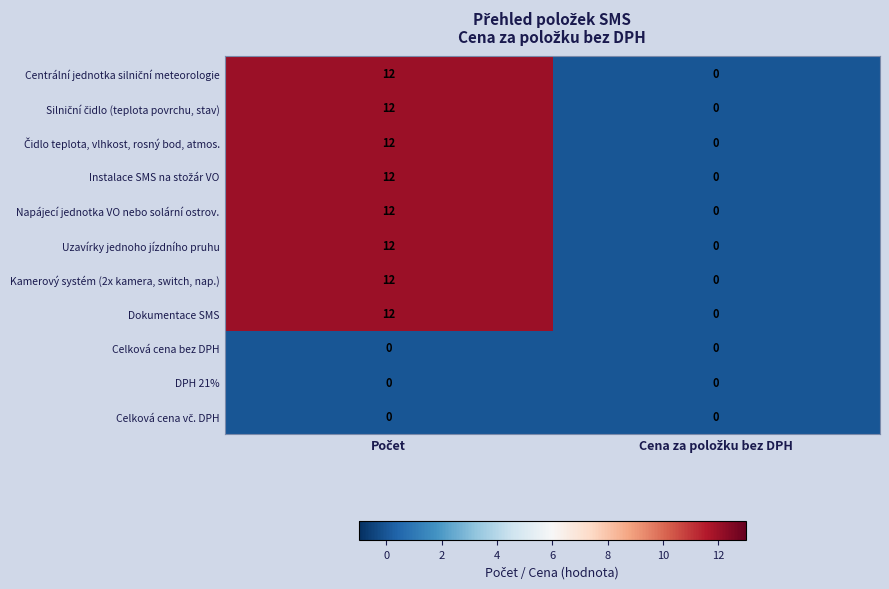

What is the greatest value displayed?

12